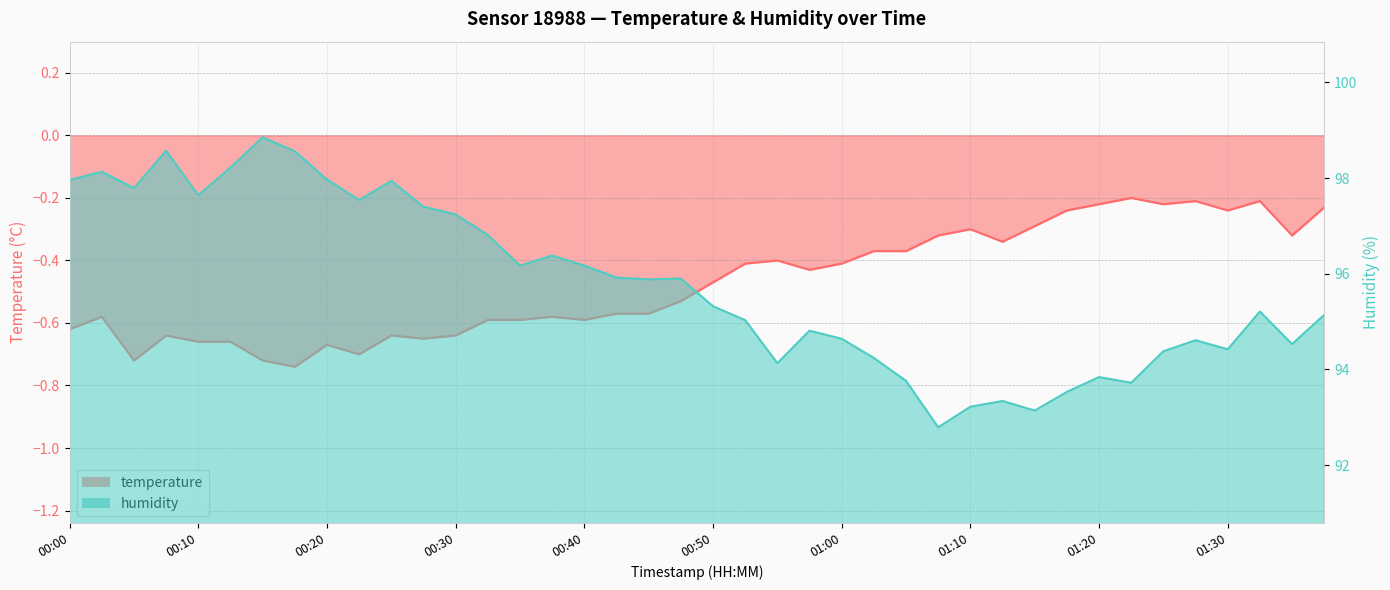

Reading right to left, list all the values displayed in this chart.

temperature: -0.2	-0.3	-0.2	-0.2	-0.2	-0.2	-0.2	-0.2	-0.2	-0.3	-0.3	-0.3	-0.3	-0.4	-0.4	-0.4	-0.4	-0.4	-0.4	-0.5	-0.5	-0.6	-0.6	-0.6	-0.6	-0.6	-0.6	-0.6	-0.7	-0.6	-0.7	-0.7	-0.7	-0.7	-0.7	-0.7	-0.6	-0.7	-0.6	-0.6
humidity: 95.1	94.5	95.2	94.4	94.6	94.4	93.7	93.8	93.5	93.1	93.3	93.2	92.8	93.8	94.2	94.6	94.8	94.1	95.0	95.3	95.9	95.9	95.9	96.2	96.4	96.2	96.8	97.2	97.4	97.9	97.5	98.0	98.6	98.8	98.2	97.6	98.6	97.8	98.1	98.0